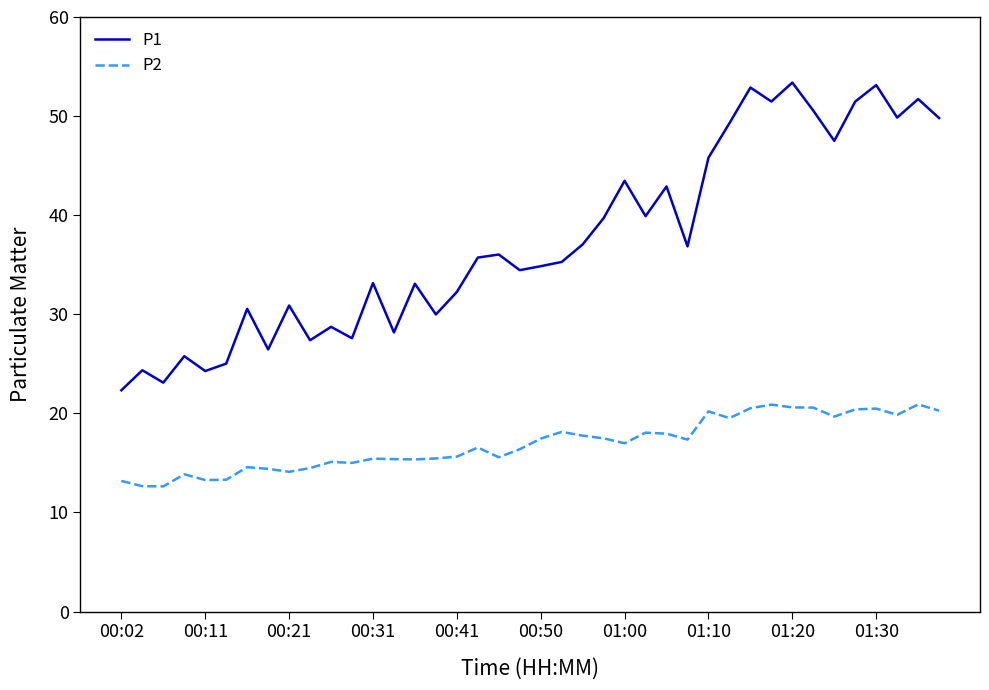

What are all the series names shown in the legend?

P1, P2